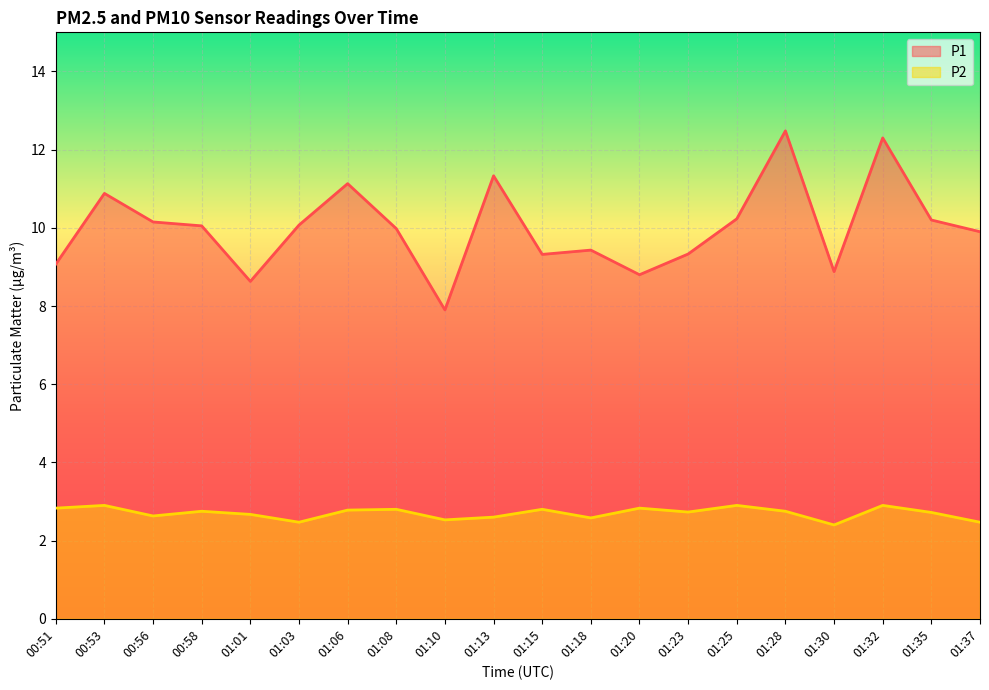

Reading left to right, extract all data points from this chart.

P1: 00:51=9.1	00:53=10.9	00:56=10.2	00:58=10.1	01:01=8.6	01:03=10.1	01:06=11.1	01:08=10.0	01:10=7.9	01:13=11.3	01:15=9.3	01:18=9.4	01:20=8.8	01:23=9.3	01:25=10.2	01:28=12.5	01:30=8.9	01:32=12.3	01:35=10.2	01:37=9.9
P2: 00:51=2.8	00:53=2.9	00:56=2.6	00:58=2.8	01:01=2.7	01:03=2.5	01:06=2.8	01:08=2.8	01:10=2.5	01:13=2.6	01:15=2.8	01:18=2.6	01:20=2.8	01:23=2.7	01:25=2.9	01:28=2.8	01:30=2.4	01:32=2.9	01:35=2.7	01:37=2.5